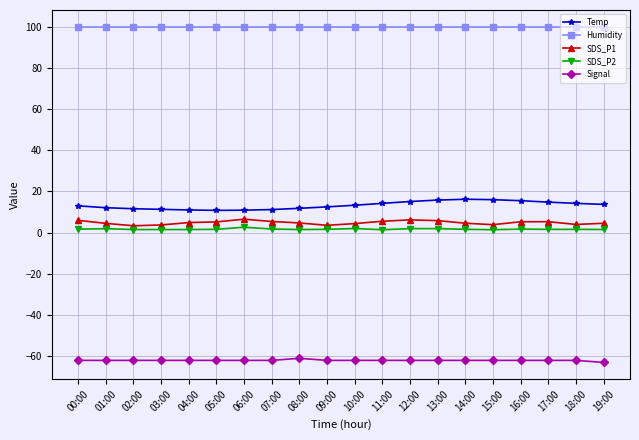

True or false: Temp and Humidity cross at least once.

False